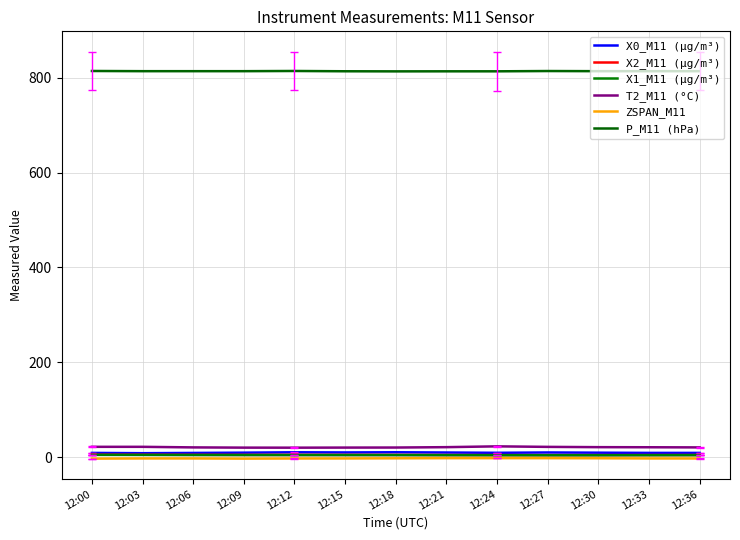

What is the spread (max minus min) of values at 12:15?

816.7